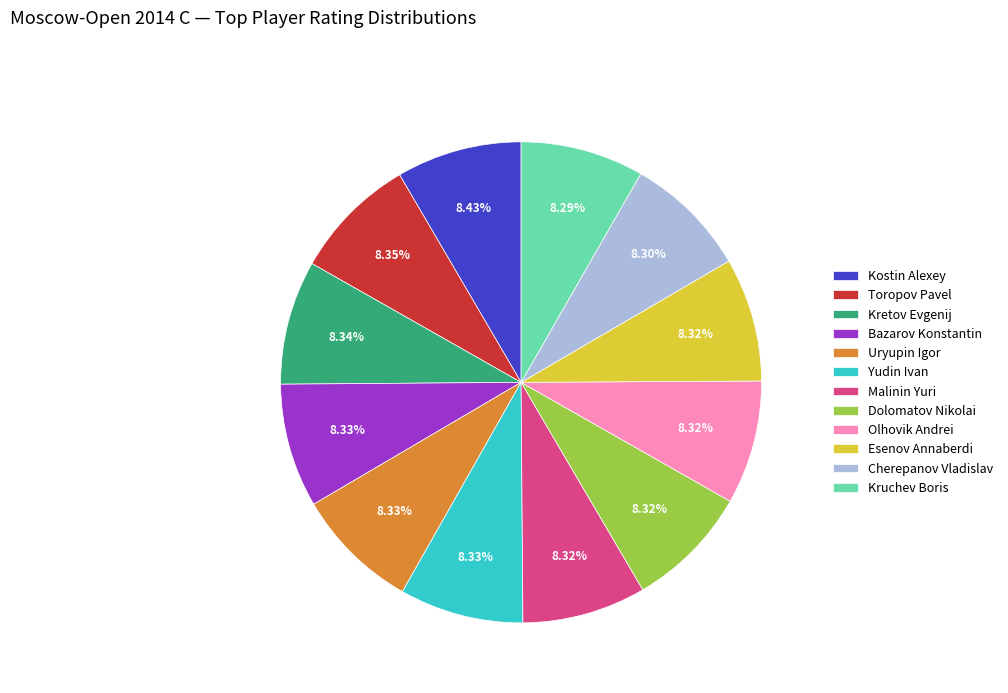

What percentage do Bazarov Konstantin and Malinin Yuri together represent?

16.7%